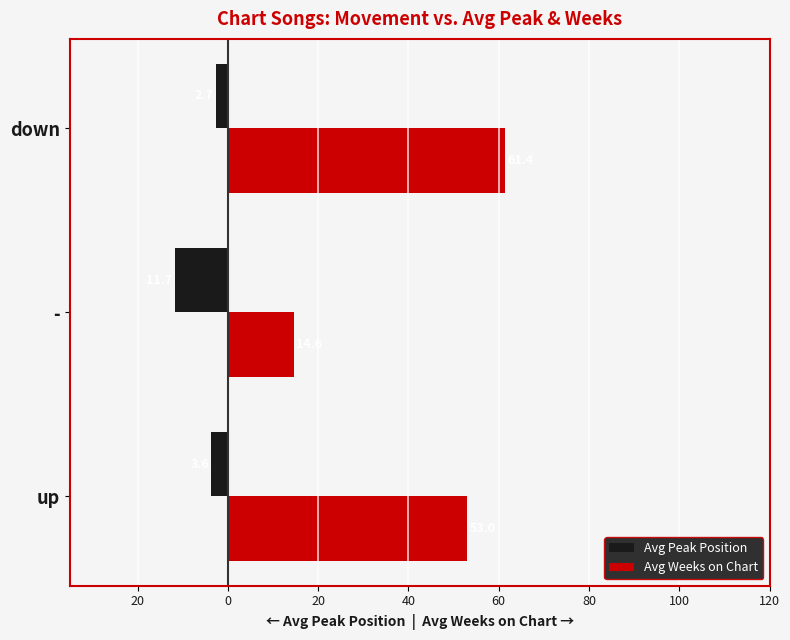

What are all the series names shown in the legend?

Avg Peak Position, Avg Weeks on Chart